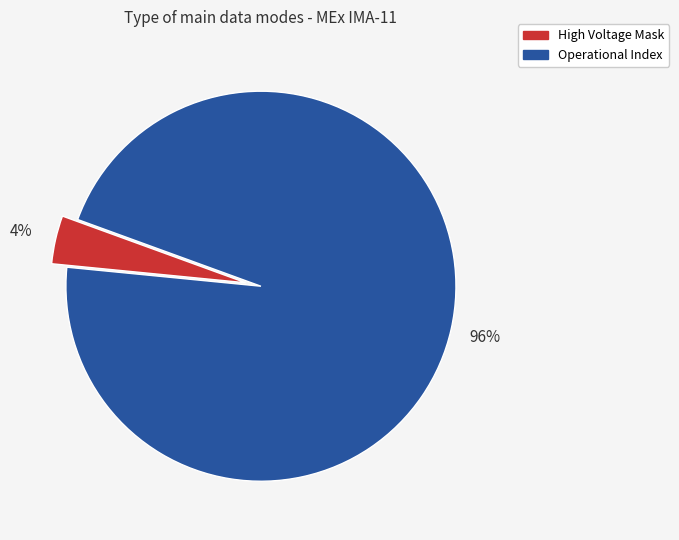

Is there a majority slice in this chart?

Yes